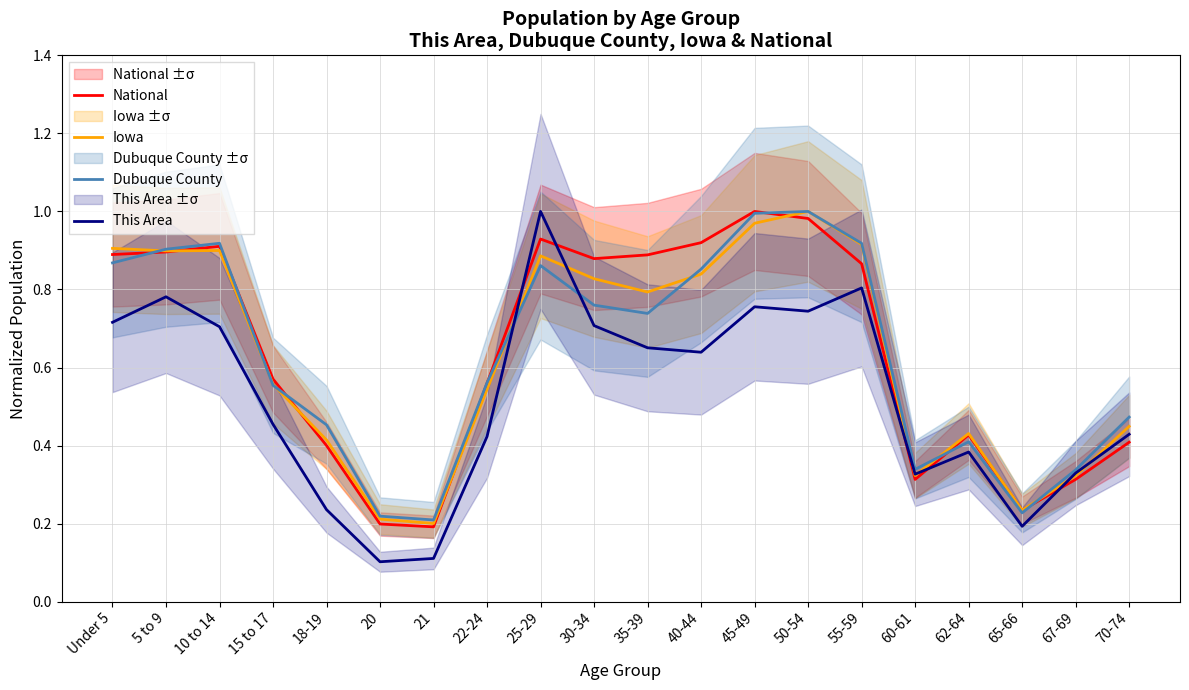

What position from the right is 35-39?

10